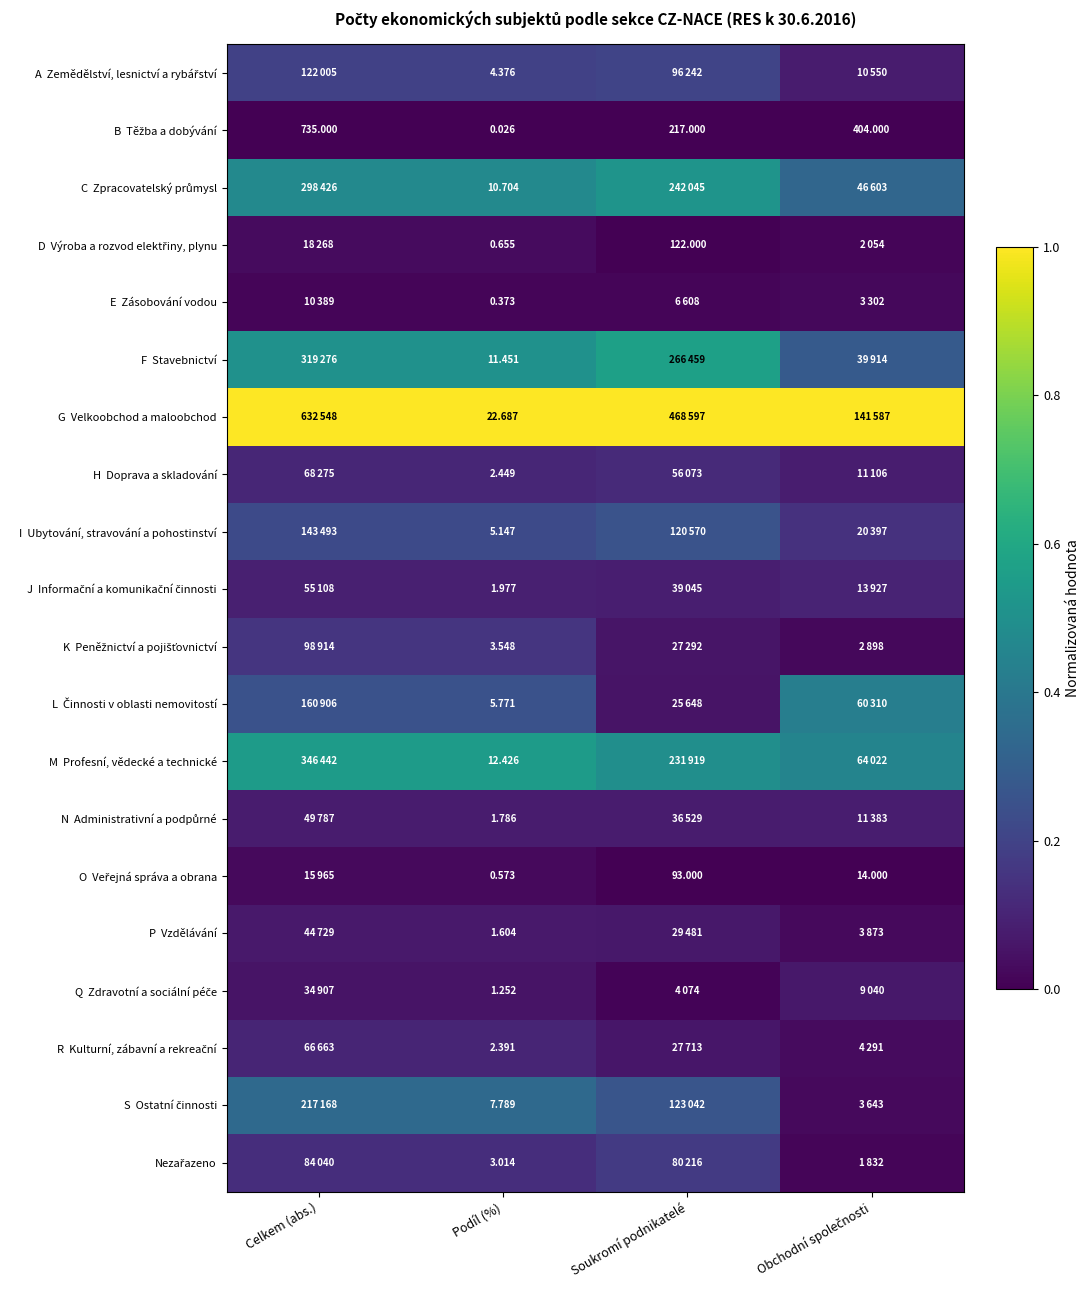

The value of I Ubytování, stravování a pohostinství at Podíl (%) is 0.2. True or false?

True